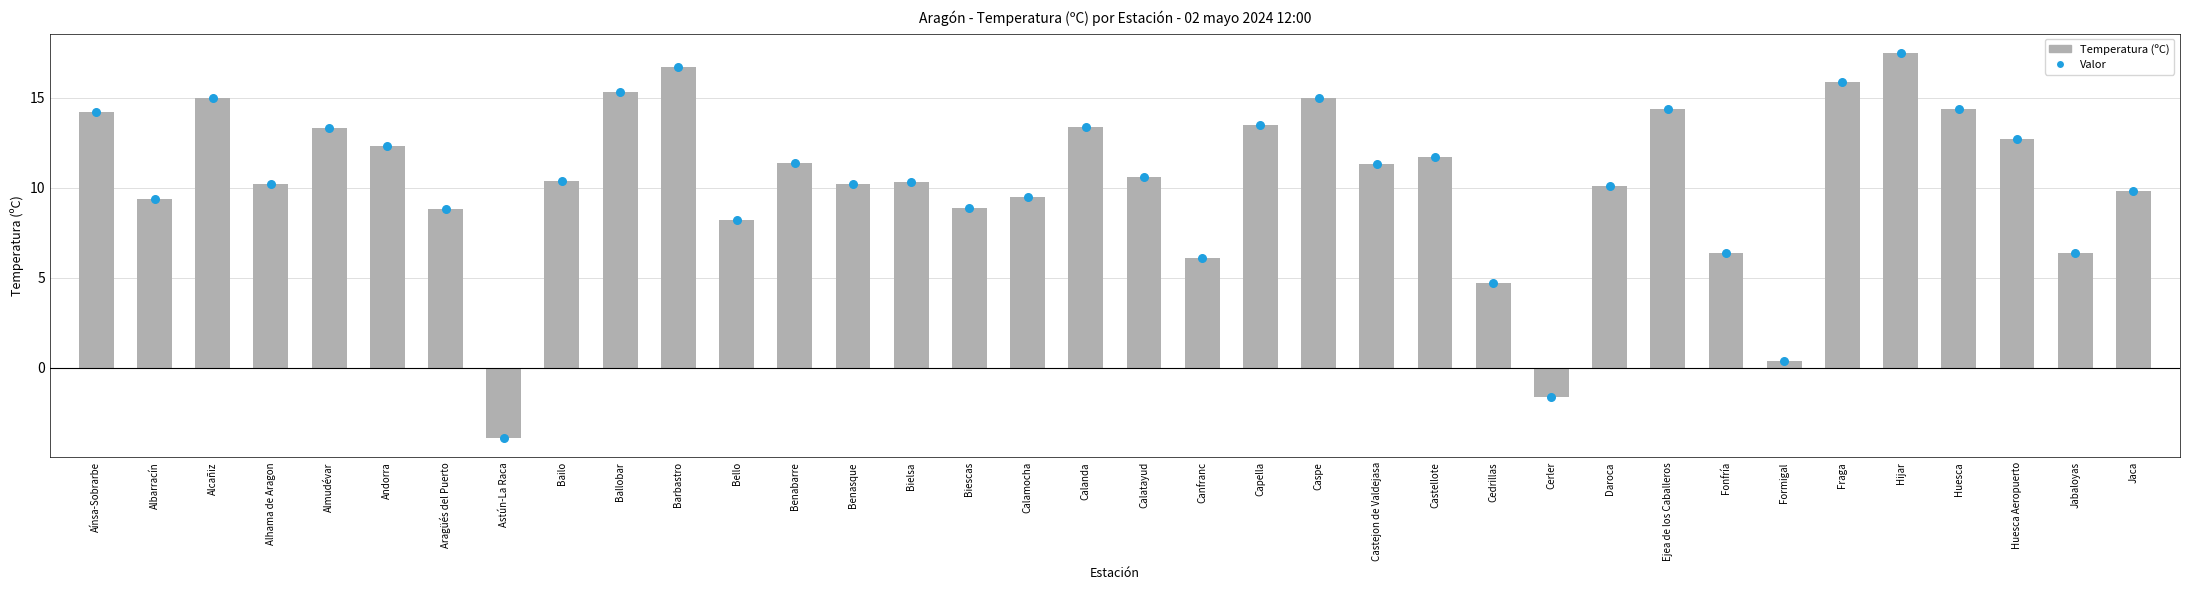

Which has a higher value, Almudévar or Alcañiz?

Alcañiz